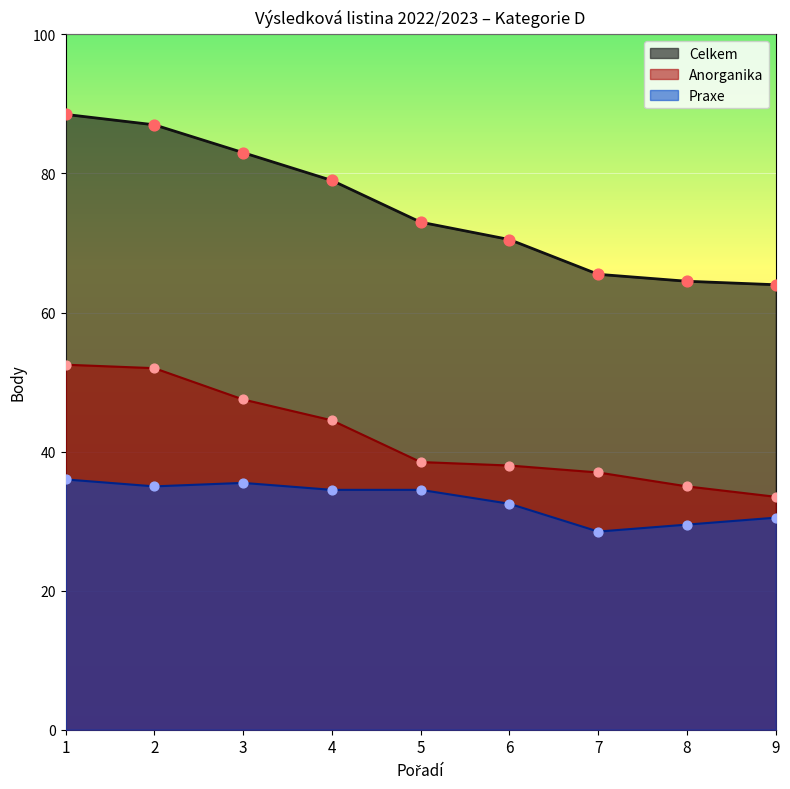

Is the value of Anorganika at 9 greater than the value of Praxe at 3?

No